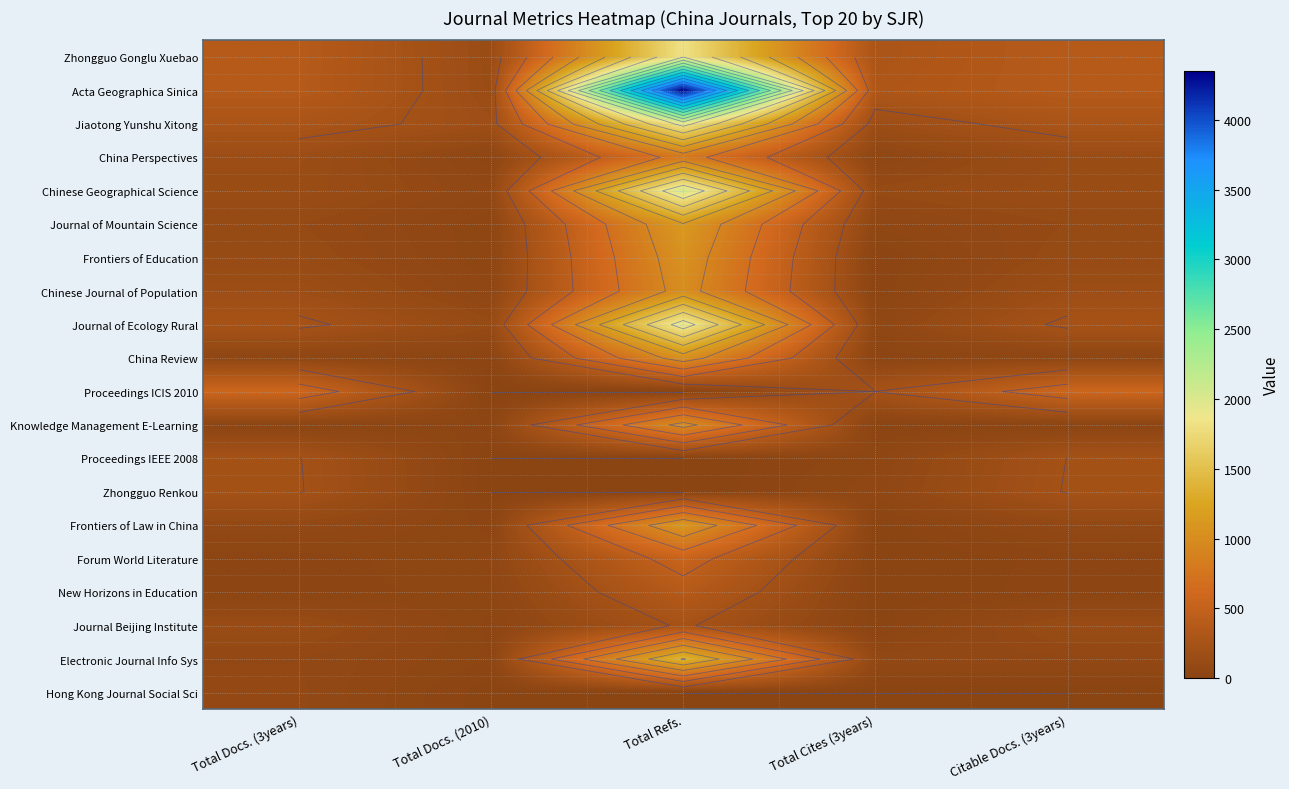

Read the Acta Geographica Sinica value at Total Docs. (3years), to the nearest 100.

400